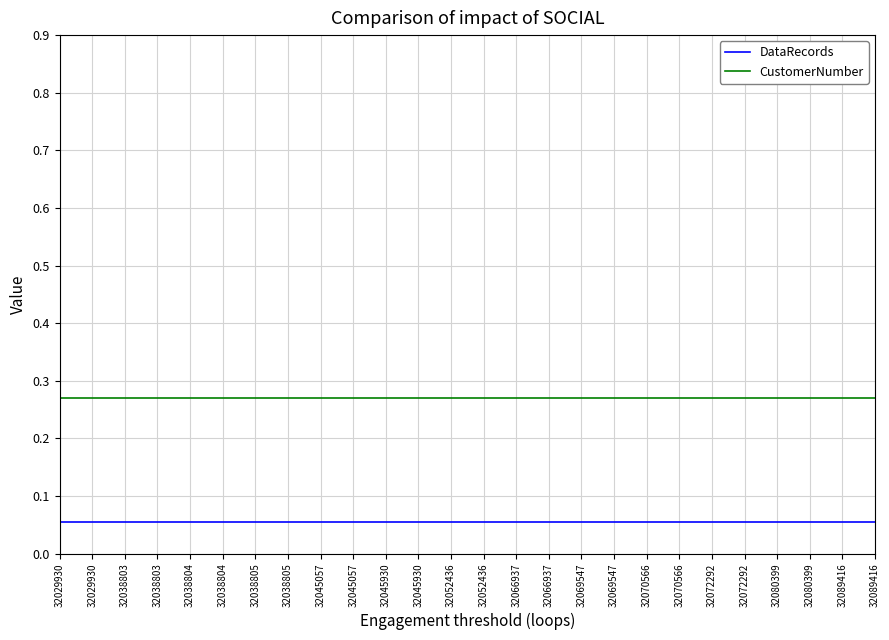

Is this an area chart (filled region under the line)?

No